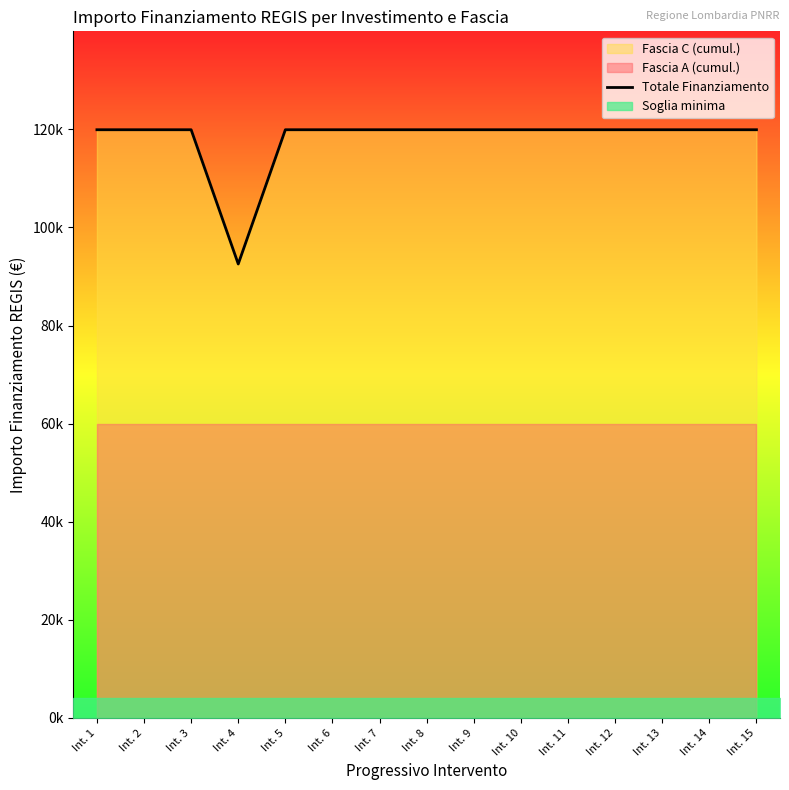

Which category has the lowest value across all series?

Int. 4